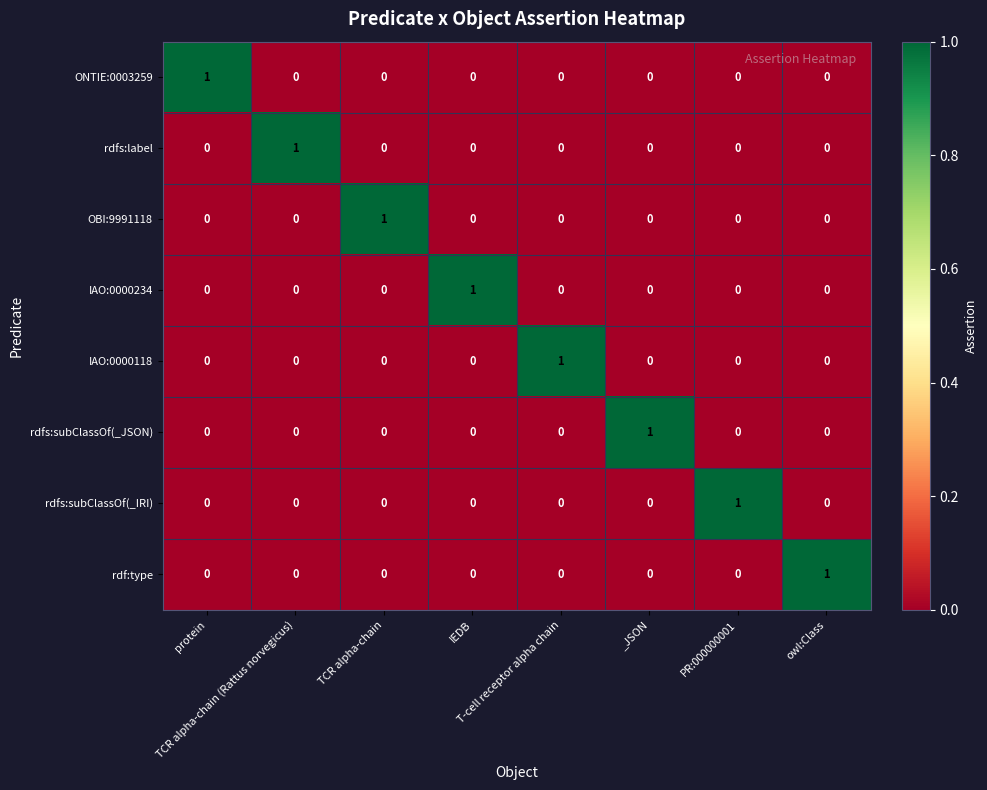

Count the number of data series in this chart.

8